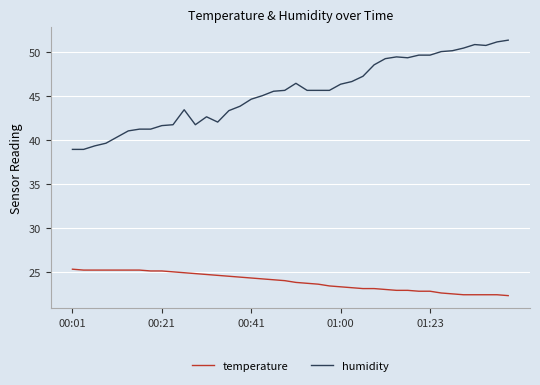

List the series in order of their peak value, lowest first.

temperature, humidity